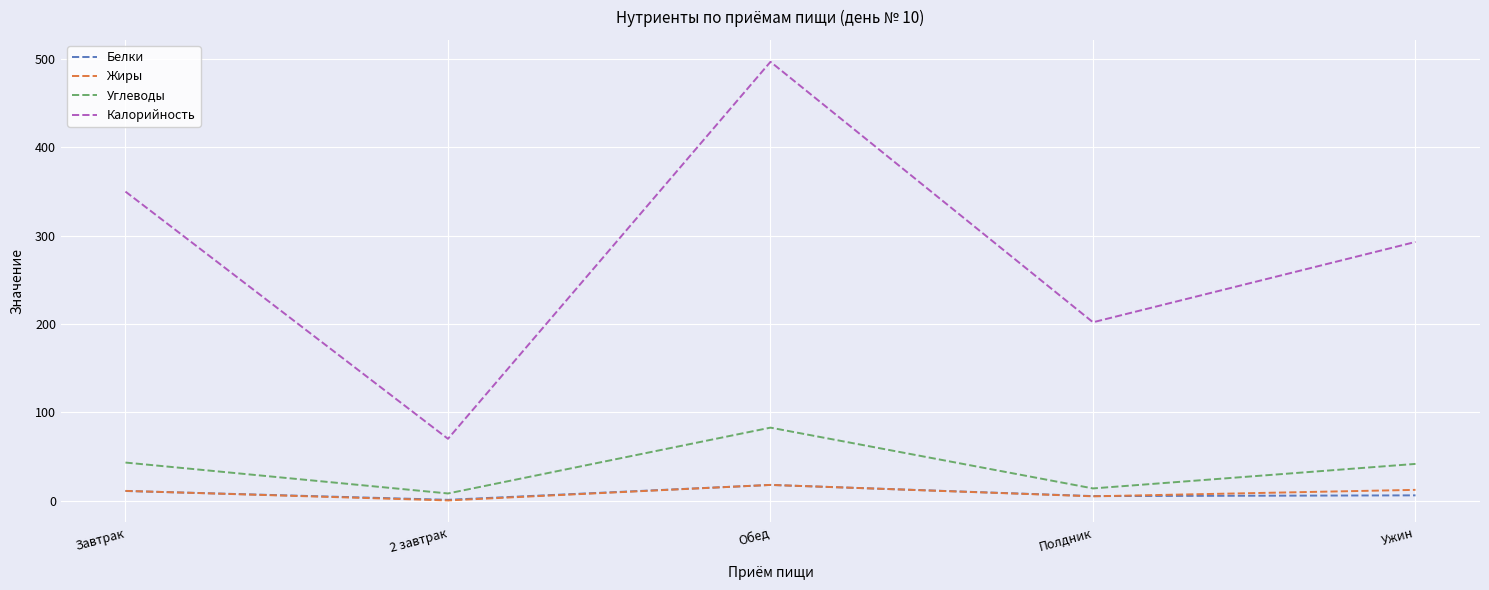

True or false: Калорийность and Белки intersect in this chart.

False